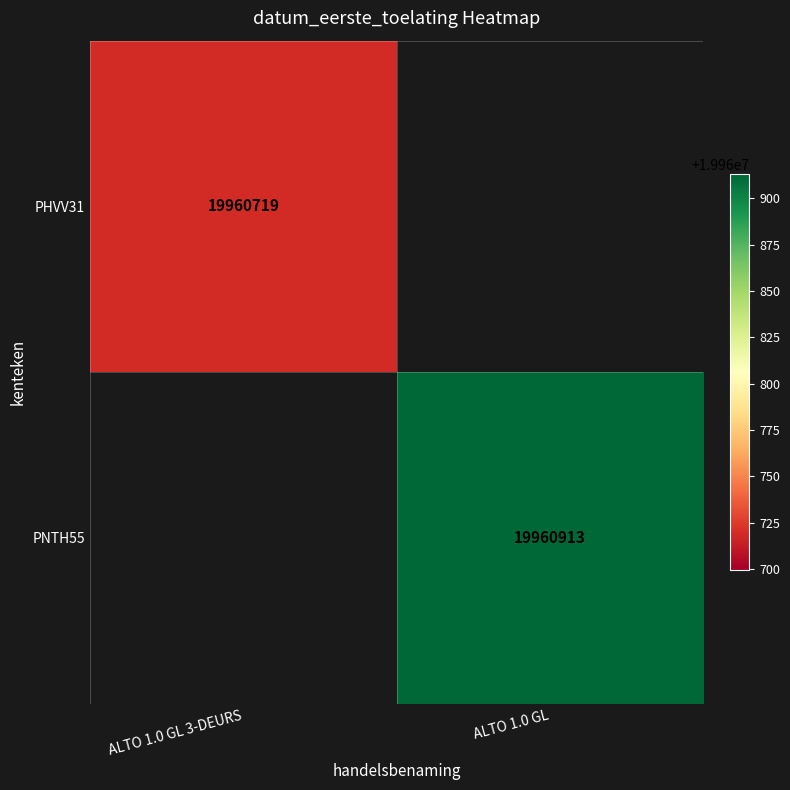

Is it true that PHVV31 equals 27165085.3 at ALTO 1.0 GL 3-DEURS?

False